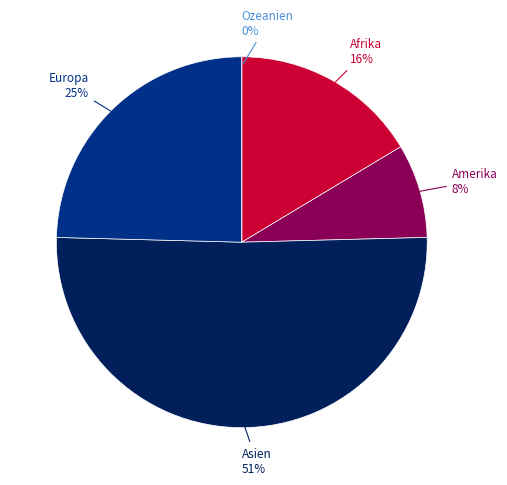

What percentage do Amerika and Europa together represent?

32.8%